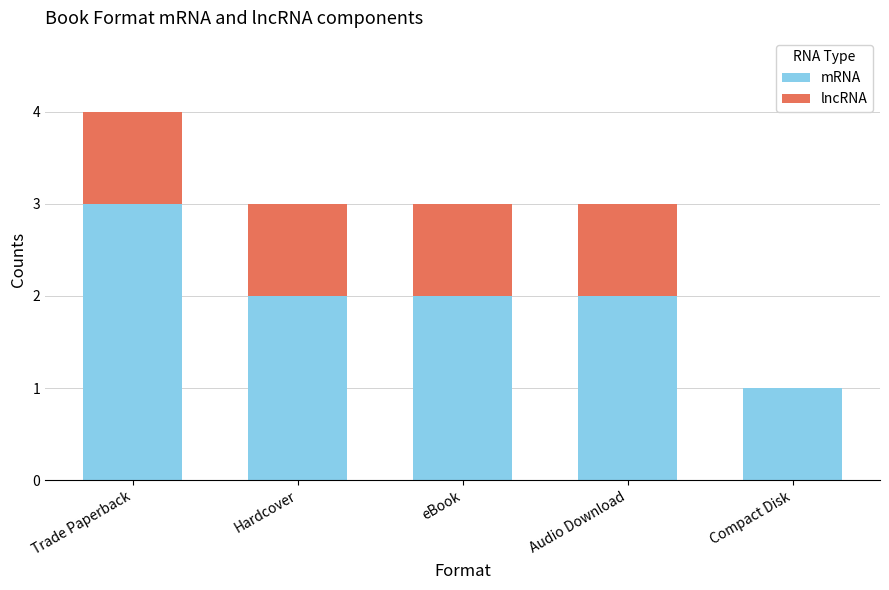

What are all the series names shown in the legend?

mRNA, lncRNA